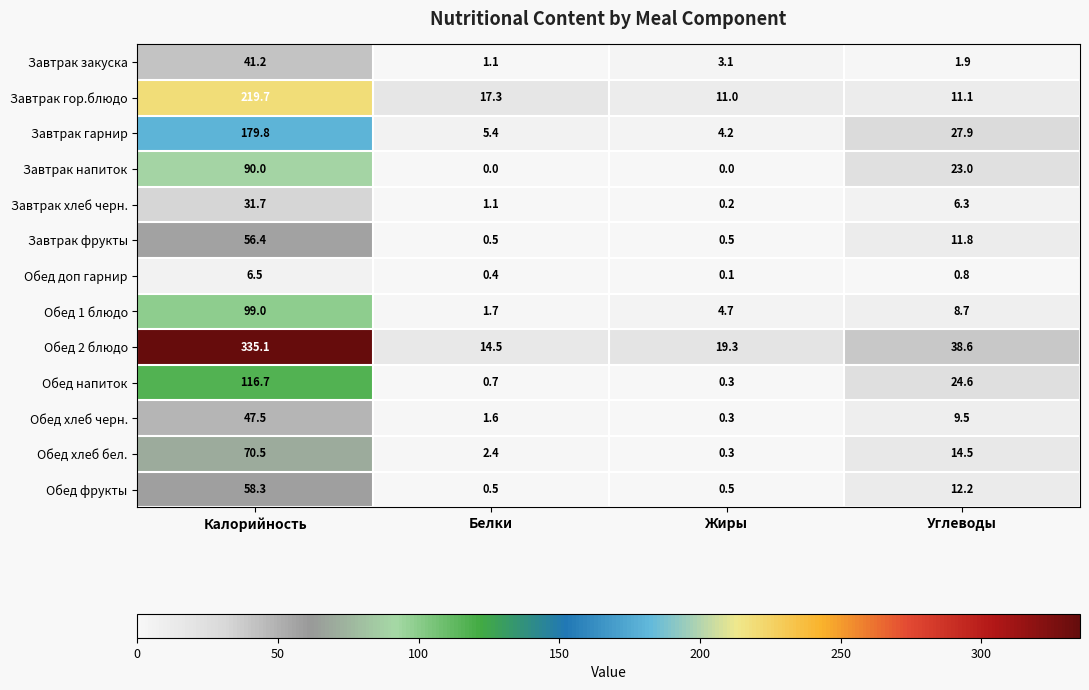

Which series changed the most between Калорийность and Белки?

Обед 2 блюдо